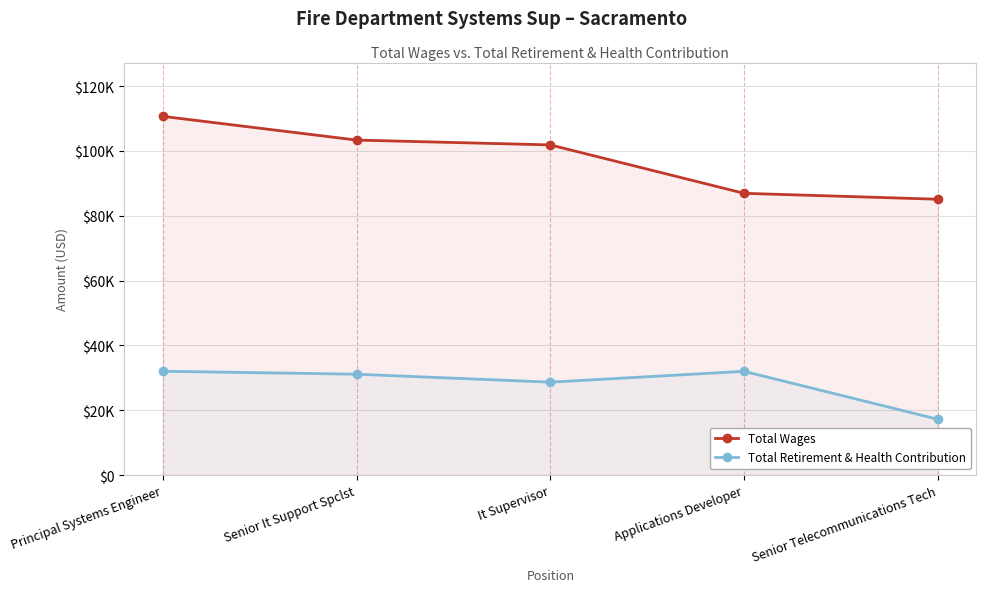

List the series in order of their overall mean, highest first.

Total Wages, Total Retirement & Health Contribution